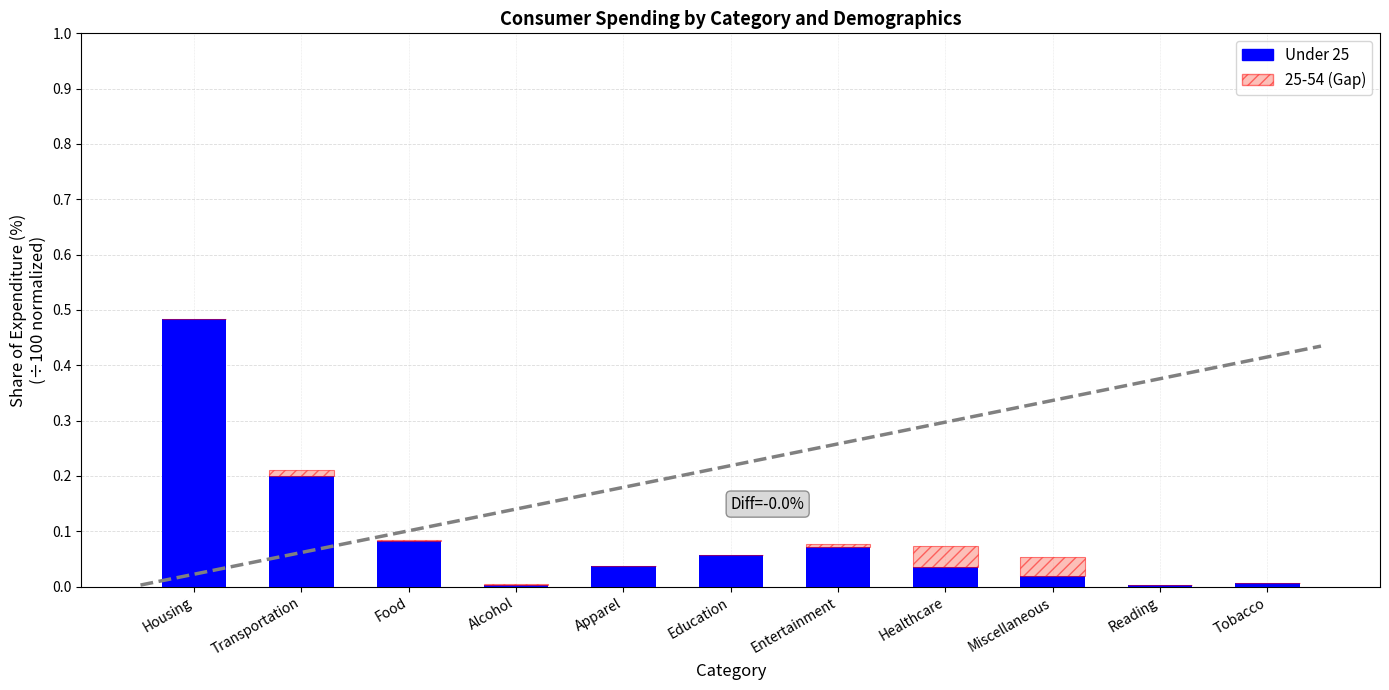

How many distinct data groups are displayed?

2